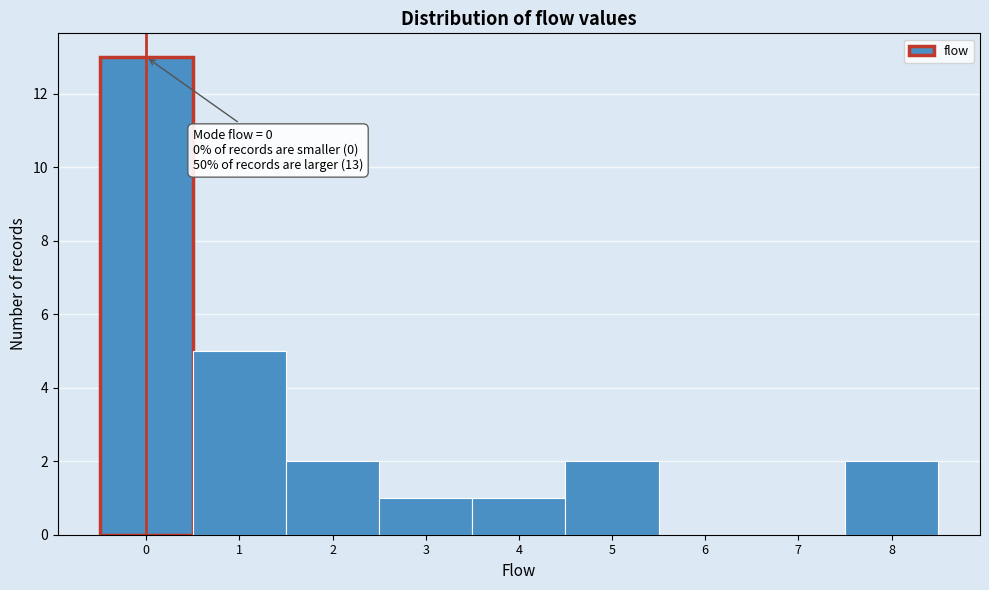

Which range on the x-axis has the tallest bar?

-0.5 to 0.5